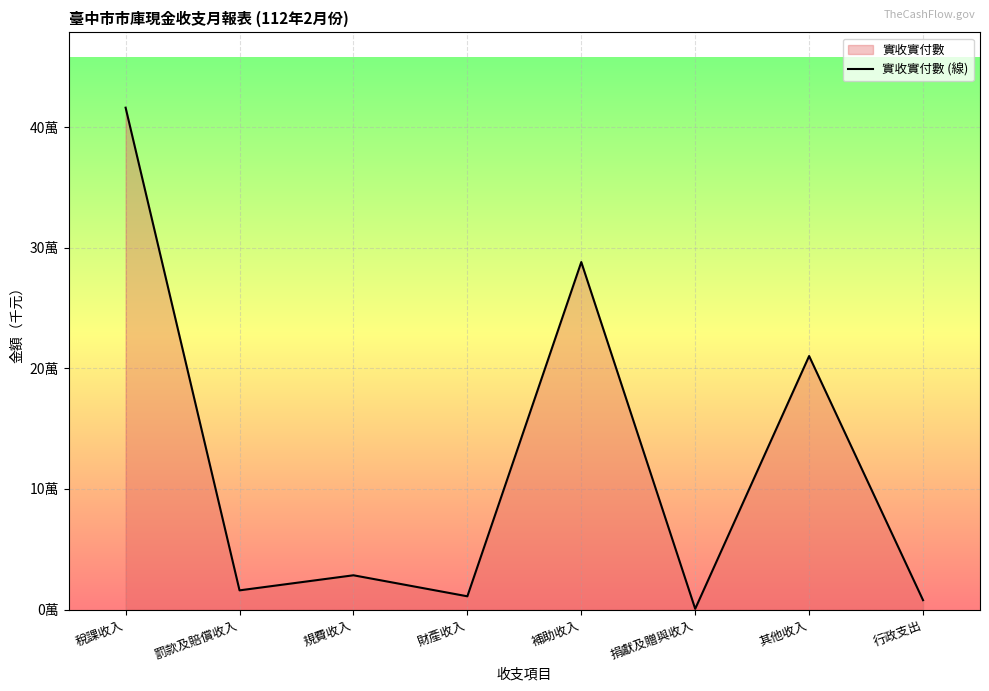

Which label corresponds to the largest value in the chart?

稅課收入